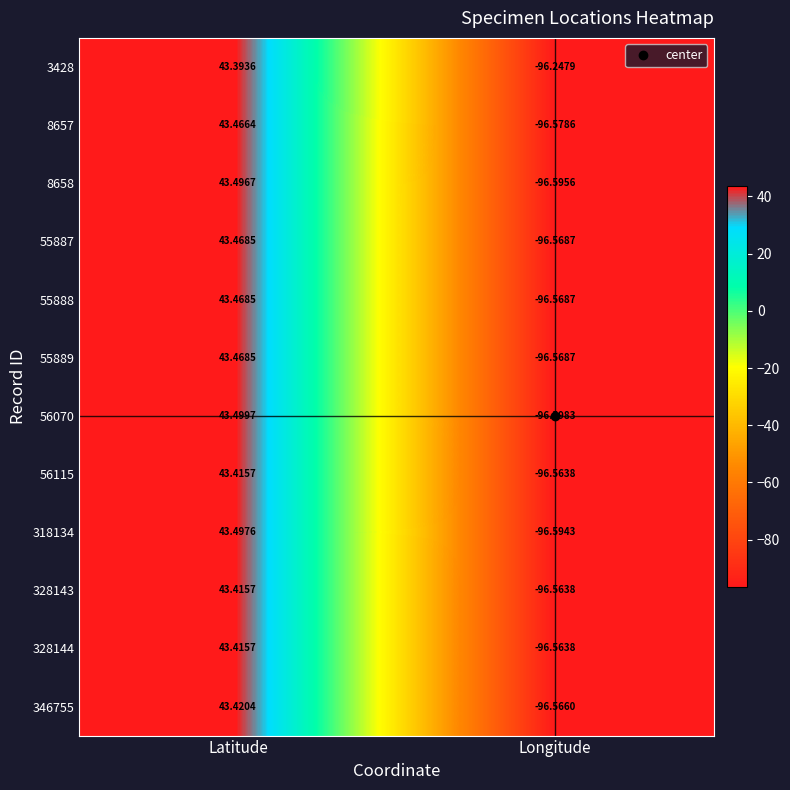

At which category is the sum across all series the highest?

Latitude